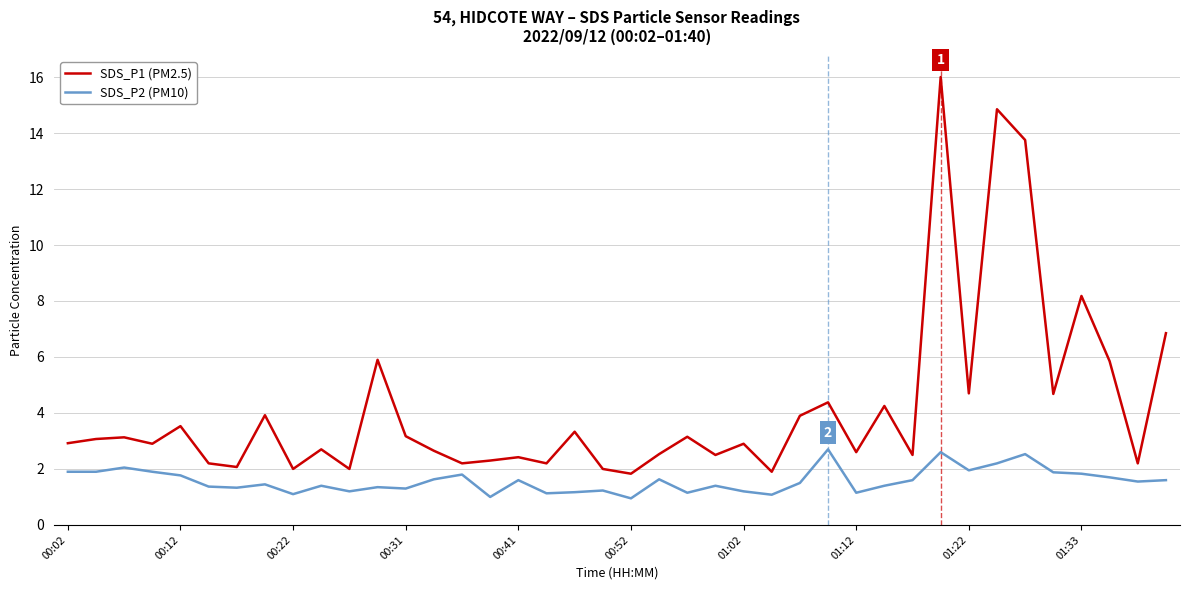

What is the maximum value for SDS_P2 (PM10)?

2.7